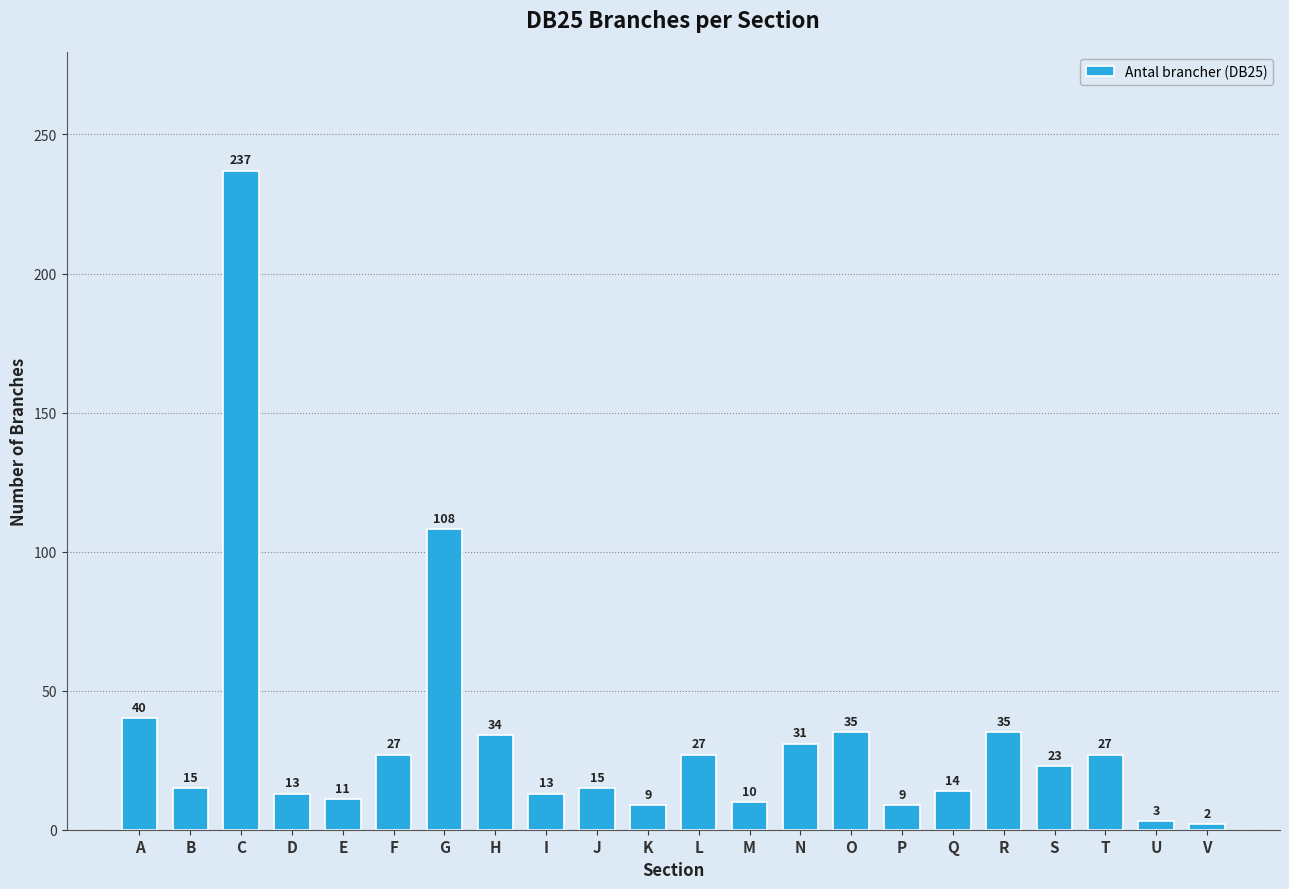

Reading left to right, what are all the values shown in this chart?

40	15	237	13	11	27	108	34	13	15	9	27	10	31	35	9	14	35	23	27	3	2